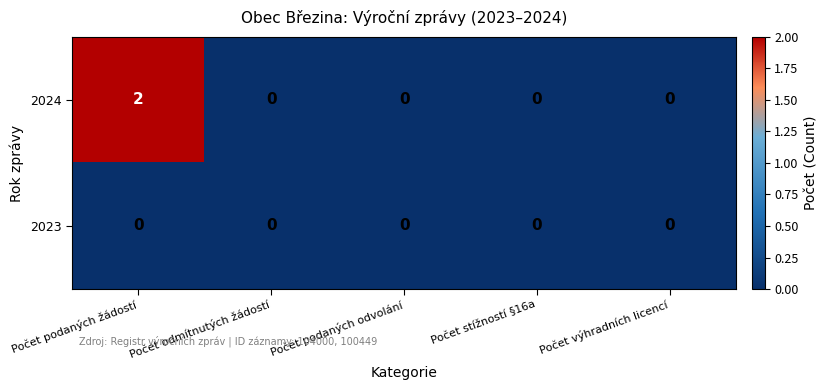

At Počet podaných žádostí, list the series in order from smallest to largest.

2023, 2024